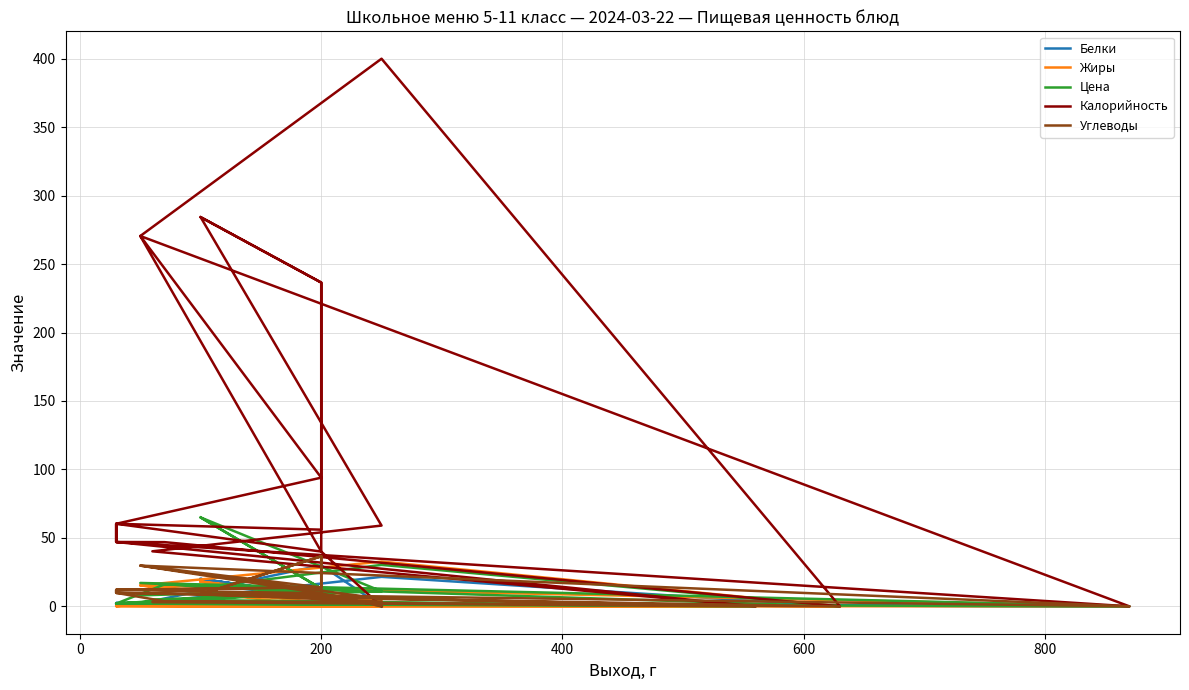

What are all the series names shown in the legend?

Белки, Жиры, Цена, Калорийность, Углеводы